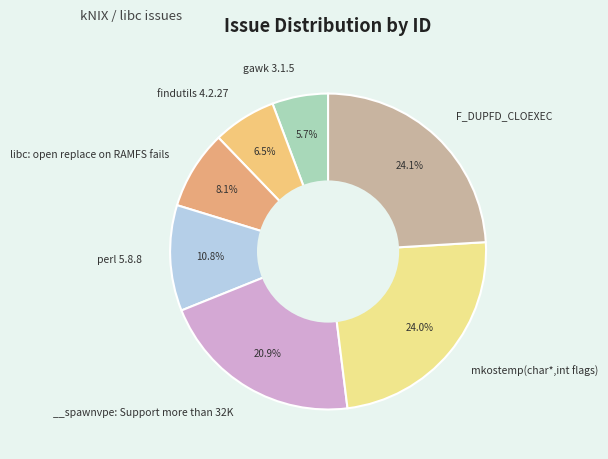

Rank the categories by value from lowest to highest.

gawk 3.1.5, findutils 4.2.27, libc: open replace on RAMFS fails, perl 5.8.8, __spawnvpe: Support more than 32K, mkostemp(char*,int flags), F_DUPFD_CLOEXEC